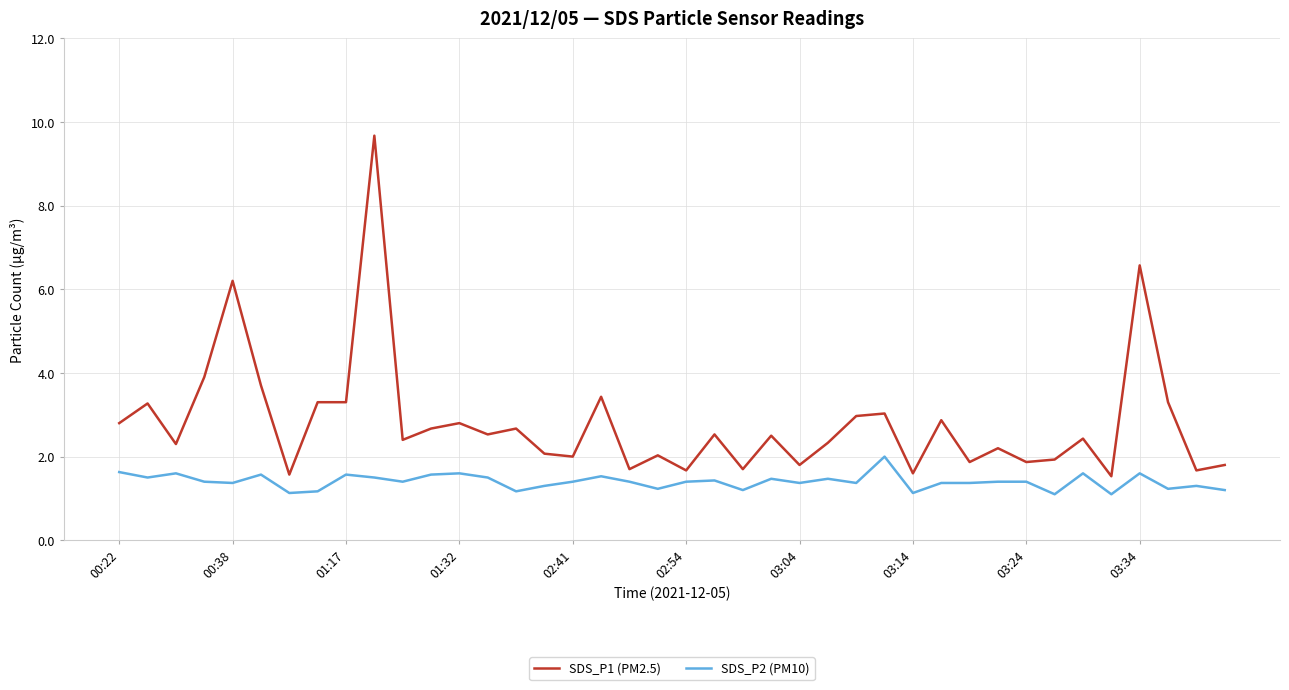

Which series has the largest total across all categories?

SDS_P1 (PM2.5)